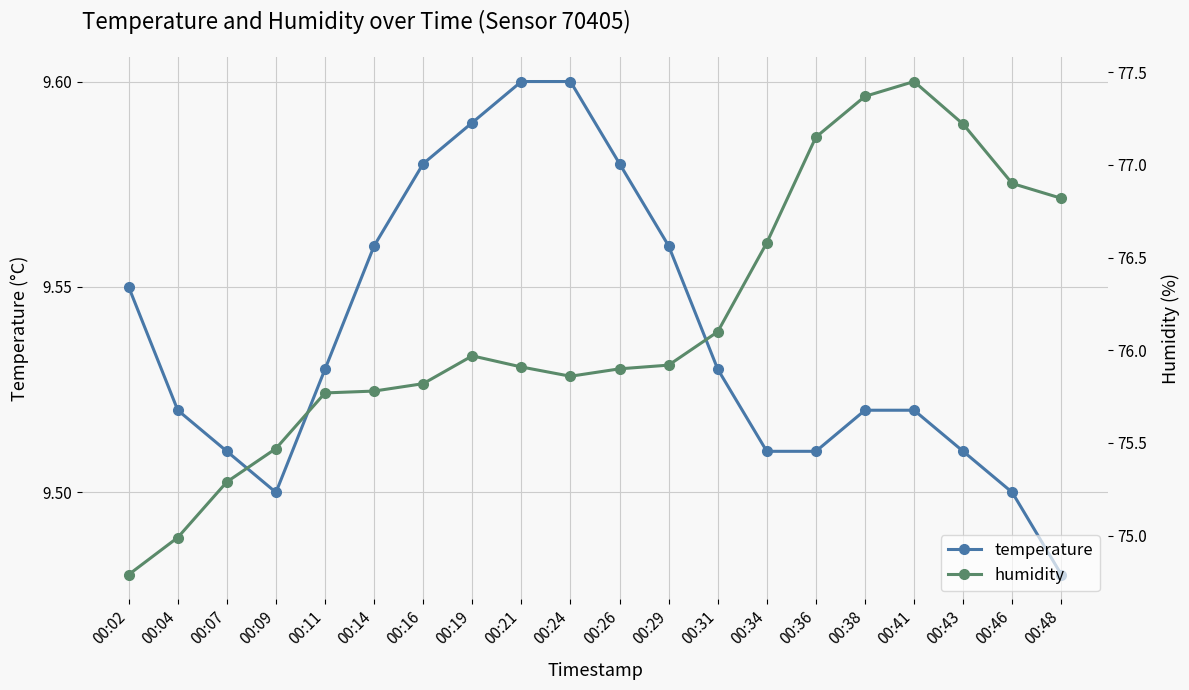

What is the sum of all temperature values?

190.8